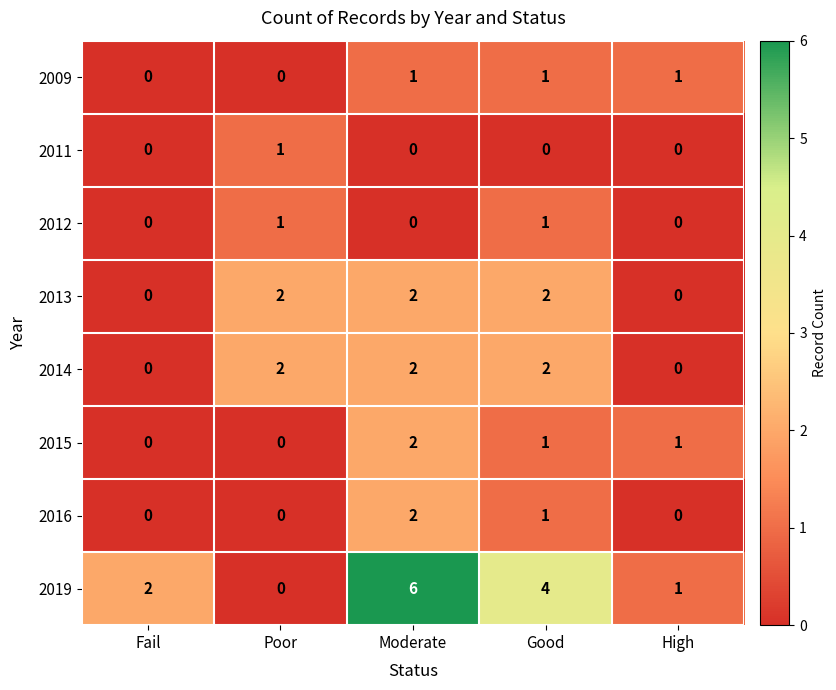

How many distinct data groups are displayed?

8